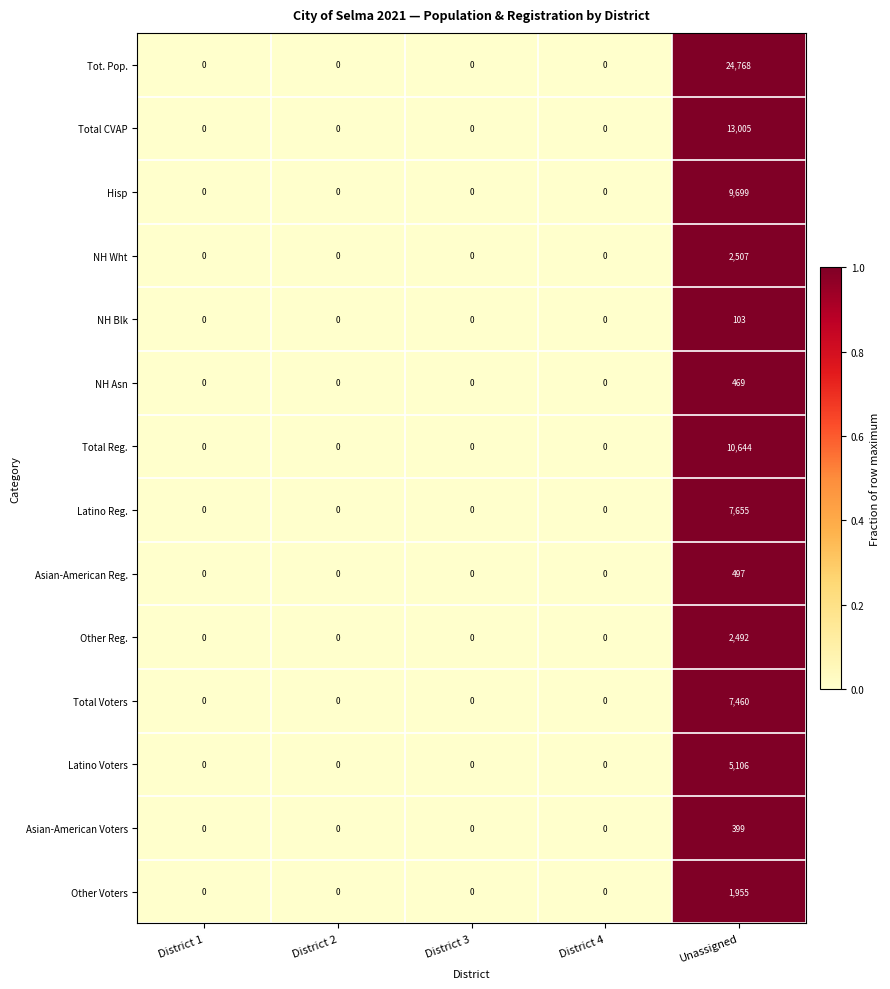

At which category does the chart reach its peak across all series?

Unassigned